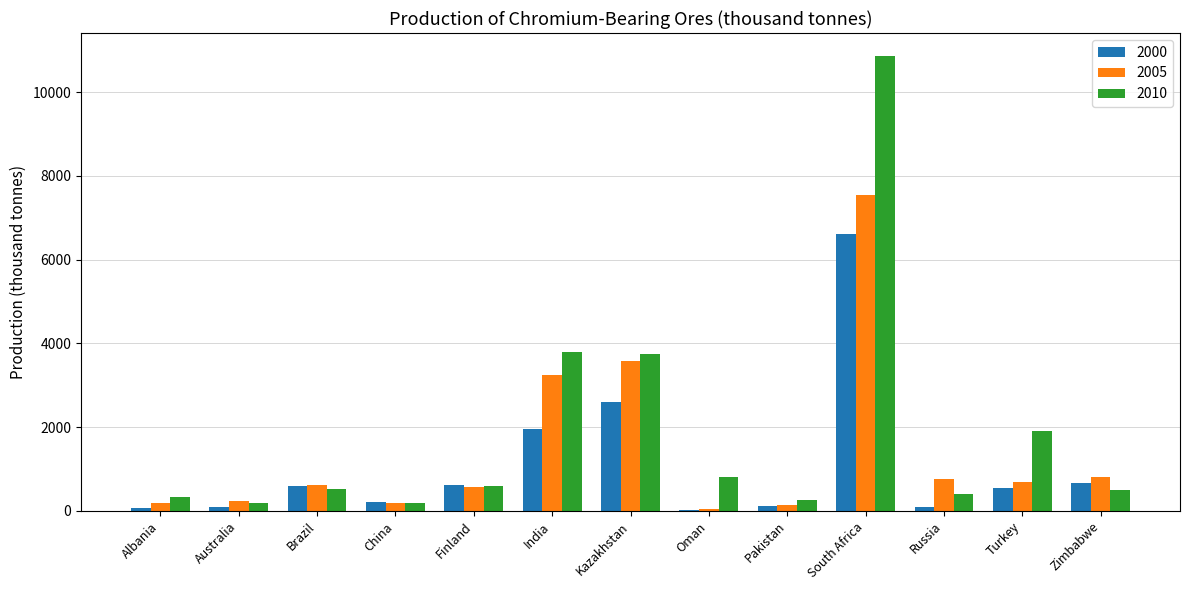

Is it true that 2005 equals 772.0 at Russia?

True